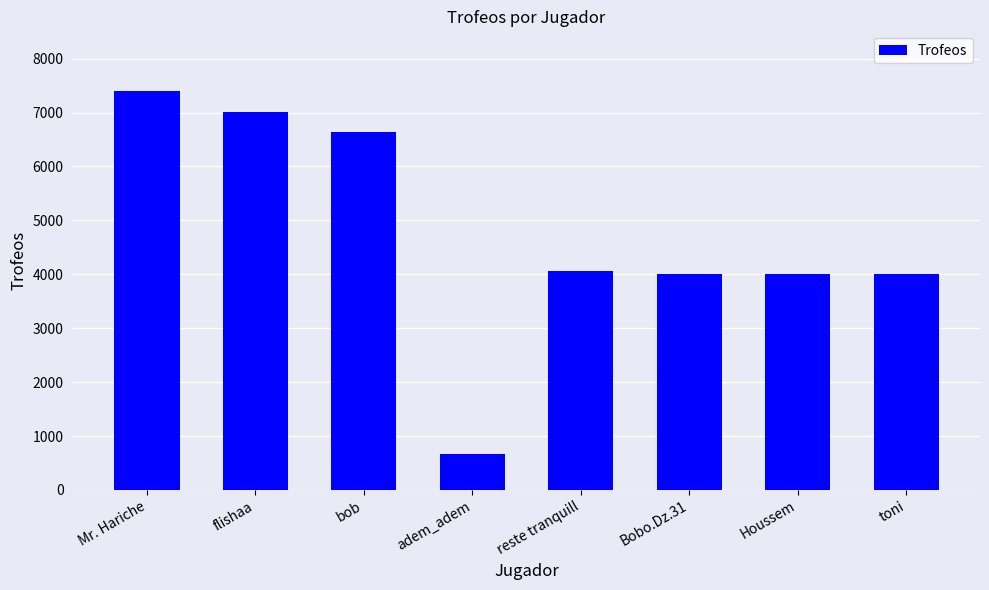

What is the value of the 6th bar from the left?

4002